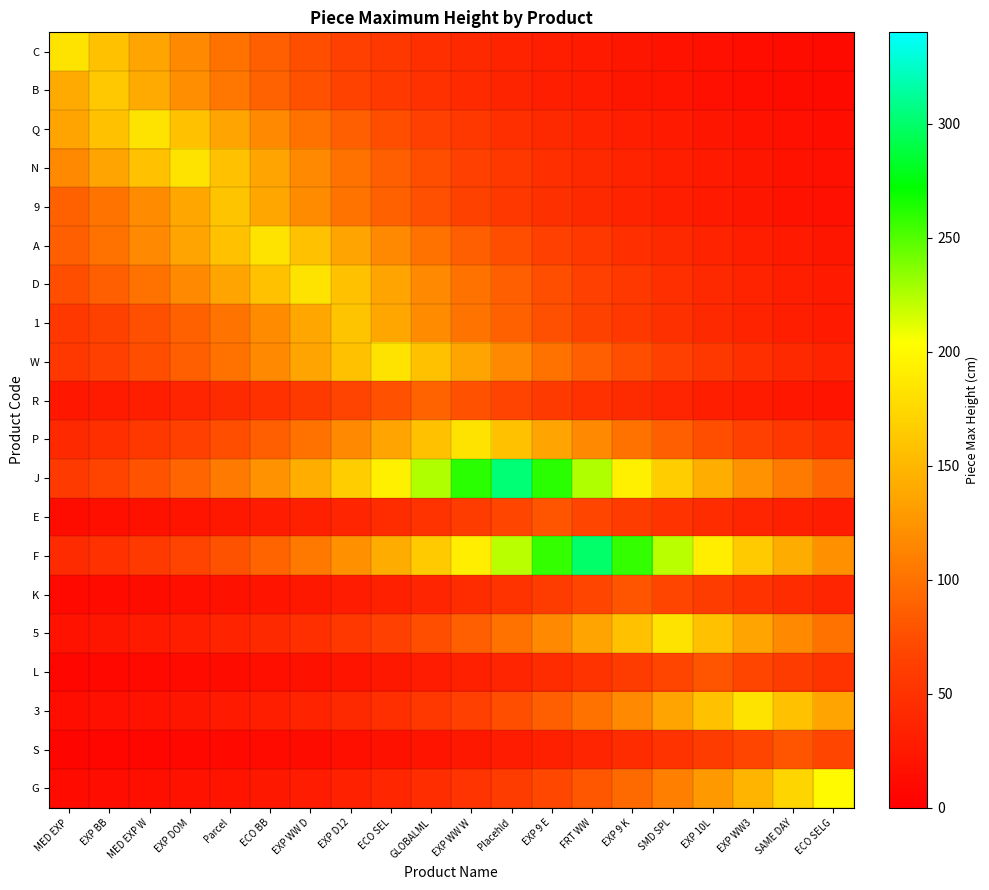

At how many categories does at least one series exceed 160?

19